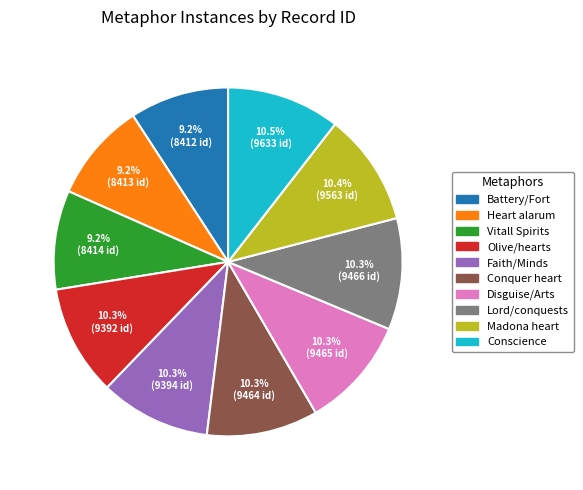

To the nearest percent, what is the difference between the largest and smallest slice percentages?

1%